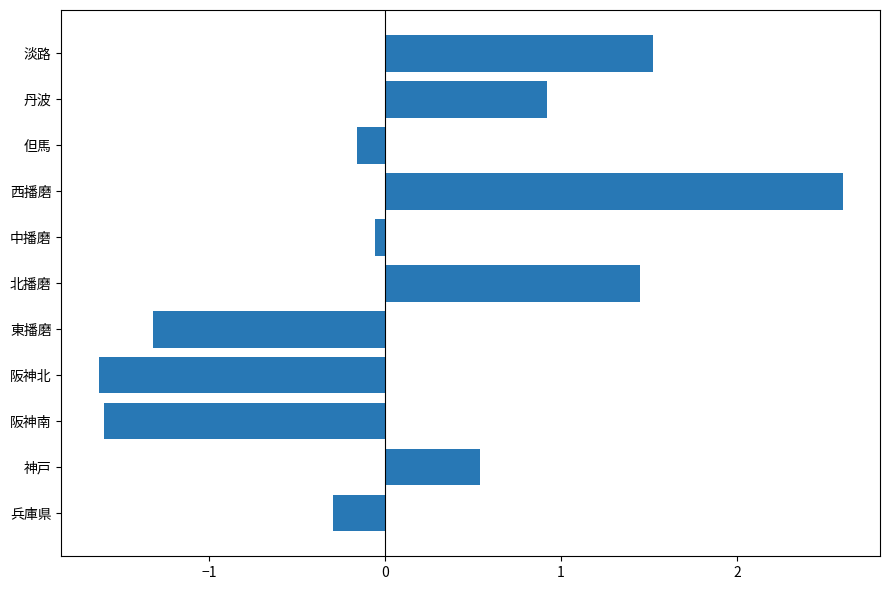

How many negative values are there?

6